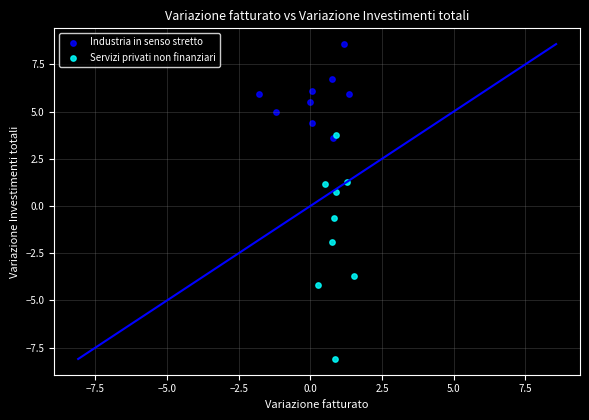

Which series reaches the minimum Y coordinate?

Servizi privati non finanziari